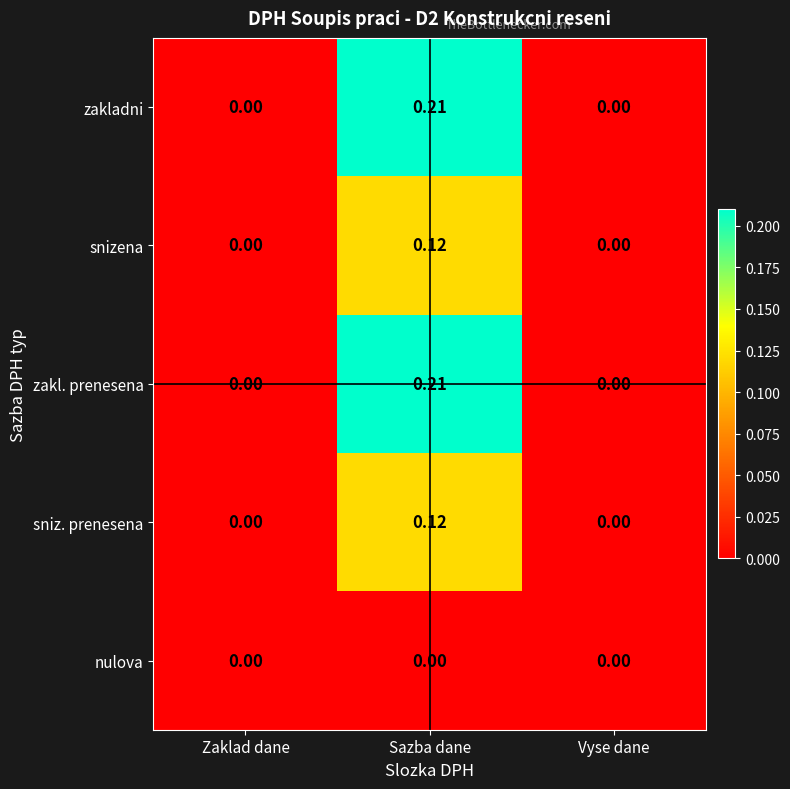

At which category is the sum across all series the highest?

Sazba dane